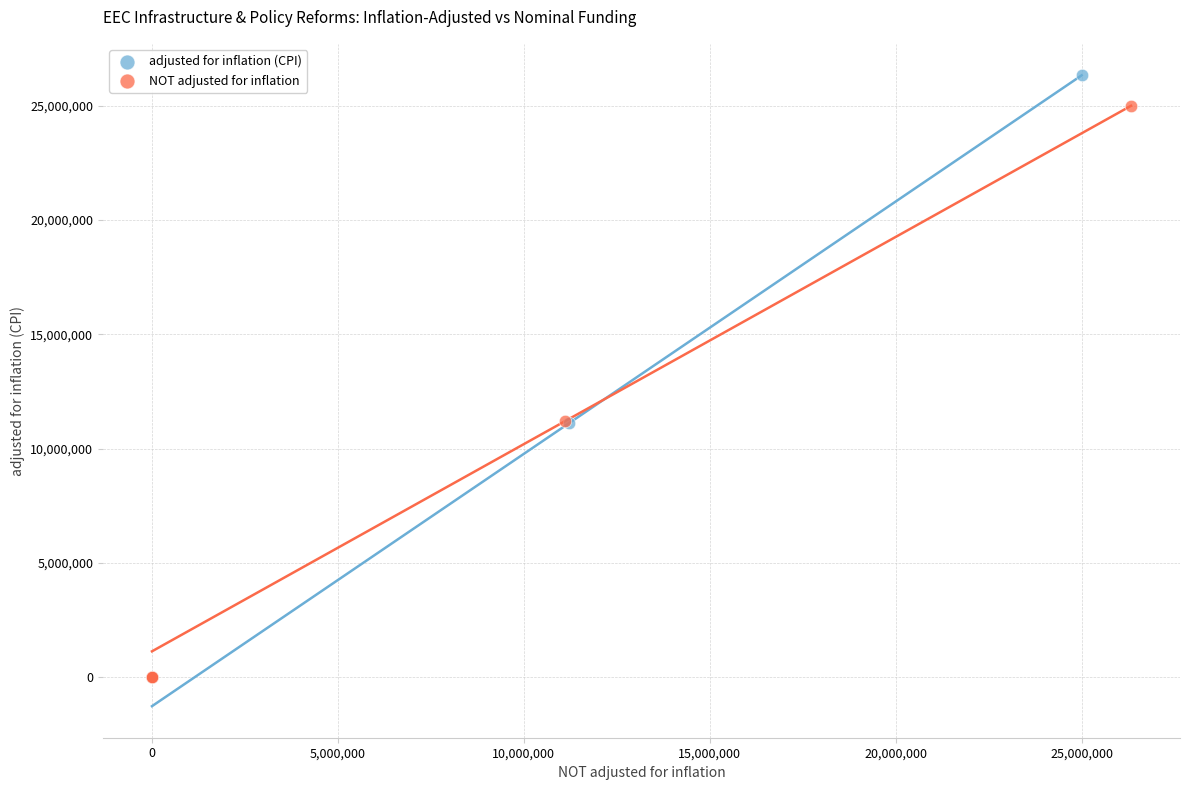

Which series has the widest spread of Y values?

adjusted for inflation (CPI)